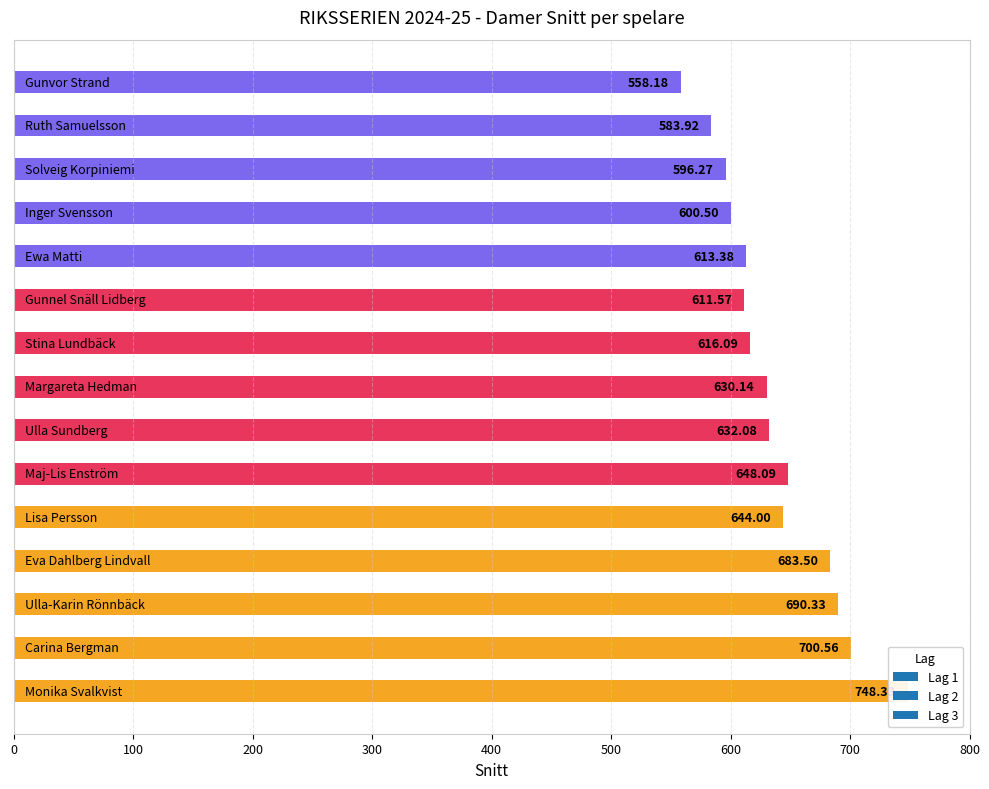

Which has a higher value, Monika Svalkvist or Ulla-Karin Rönnbäck?

Monika Svalkvist